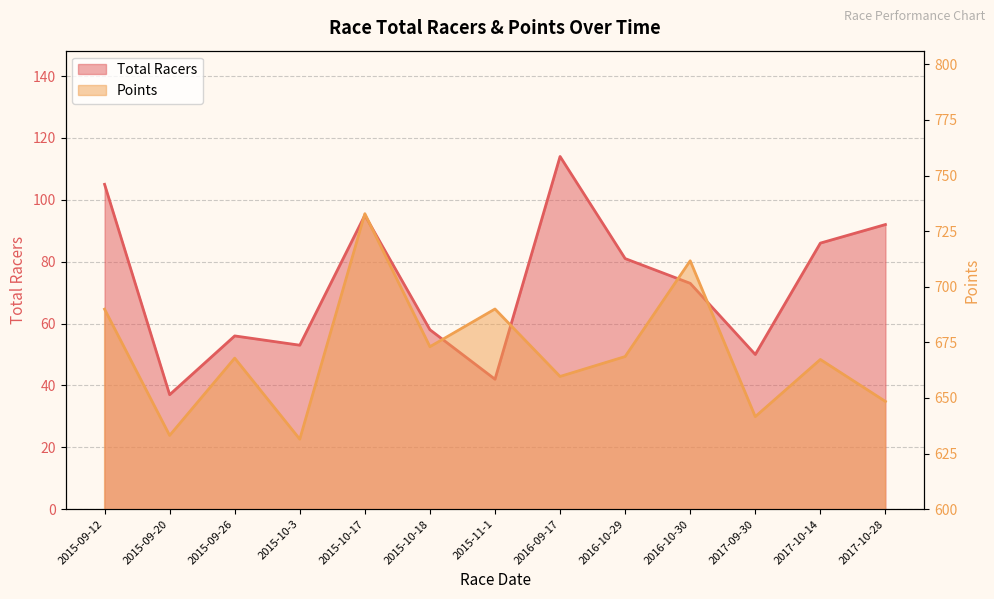

At which category does Total Racers reach its first local valley?

2015-09-20